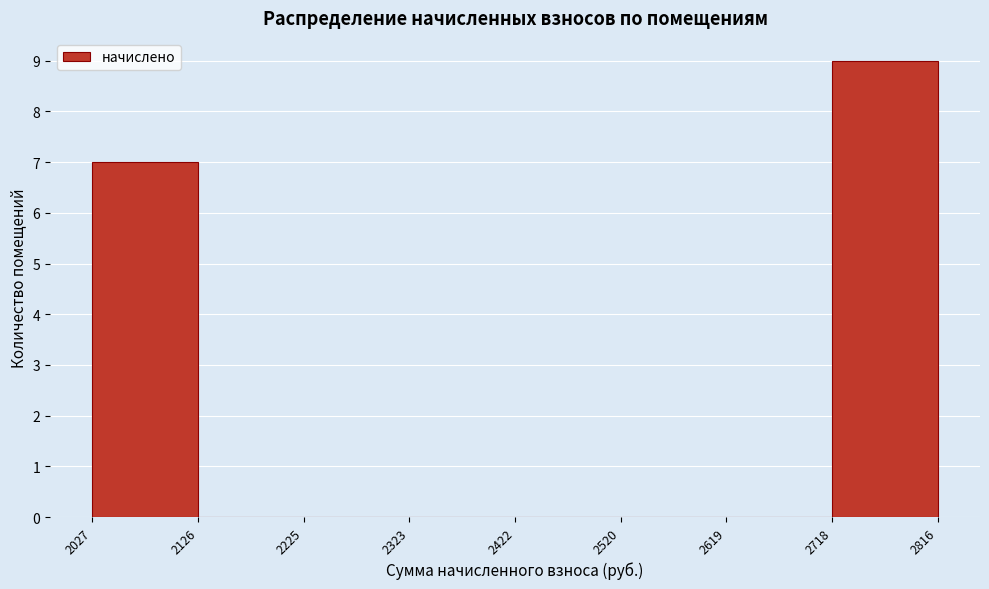

Reading left to right, transcribe this chart: for each bar, give the range it covers on the x-axis and its height. The values are not printed on the chart, so give them approximately, as read against the axis.

2027 to 2126: 7
2126 to 2225: 0
2225 to 2323: 0
2323 to 2422: 0
2422 to 2520: 0
2520 to 2619: 0
2619 to 2718: 0
2718 to 2816: 9